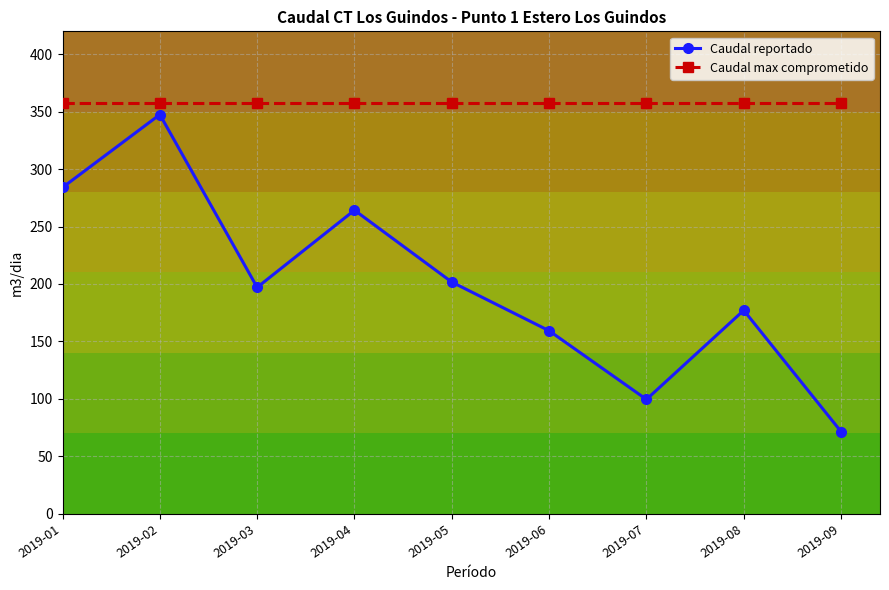

At which label is Caudal reportado closest to 209?

2019-05